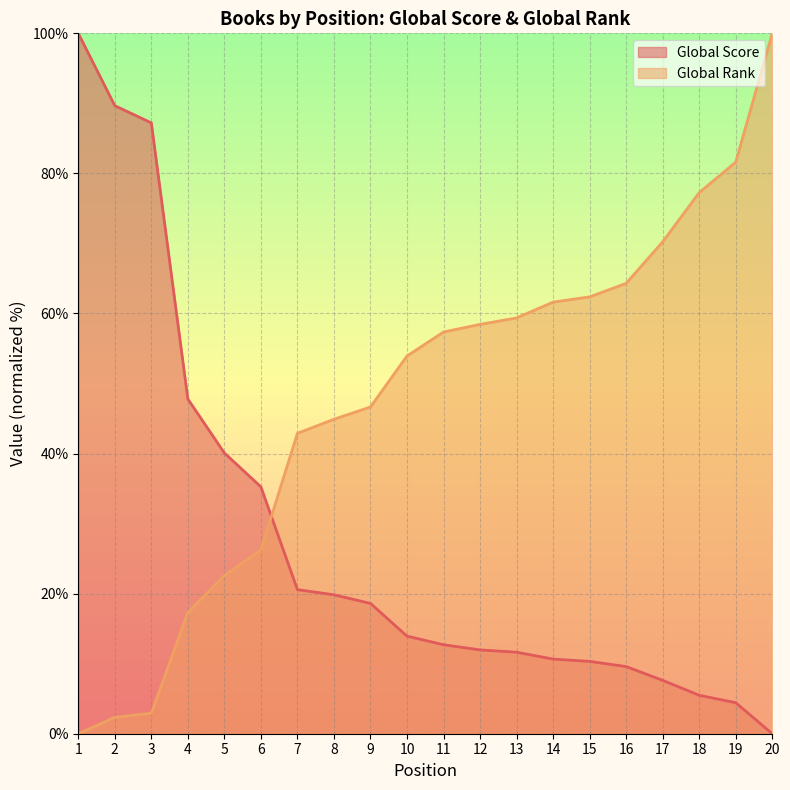

What is the difference between the Global Score values at 3 and 13?

75.6